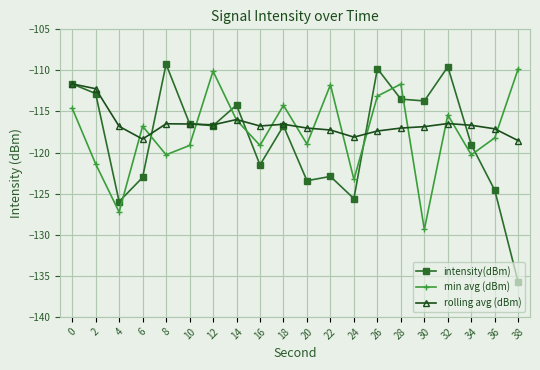

What is the average value of the rolling avg (dBm) series?

-116.5